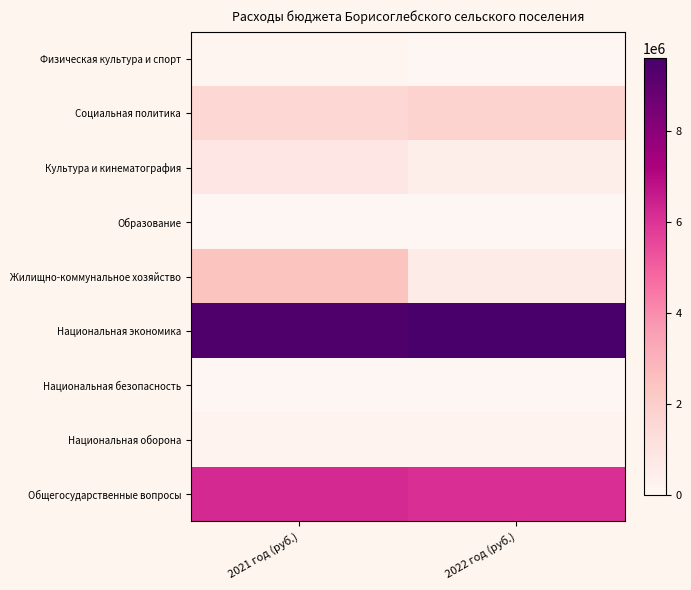

At 2021 год (руб.), list the series in order from smallest to largest.

Национальная безопасность, Образование, Физическая культура и спорт, Национальная оборона, Культура и кинематография, Социальная политика, Жилищно-коммунальное хозяйство, Общегосударственные вопросы, Национальная экономика